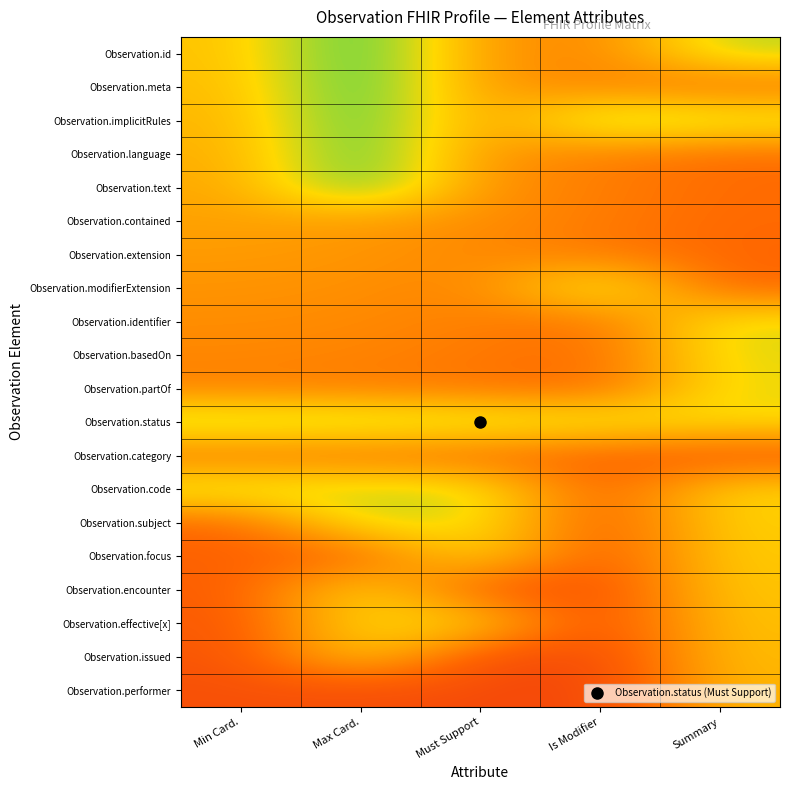

What is the total value across all series at Is Modifier?

7.8